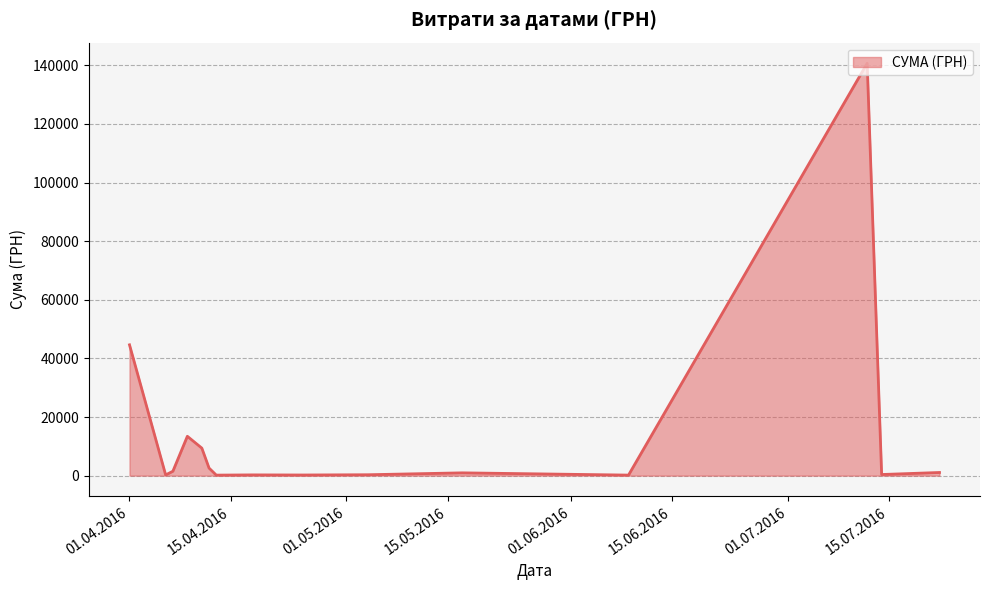

What is the greatest value displayed?

140706.2